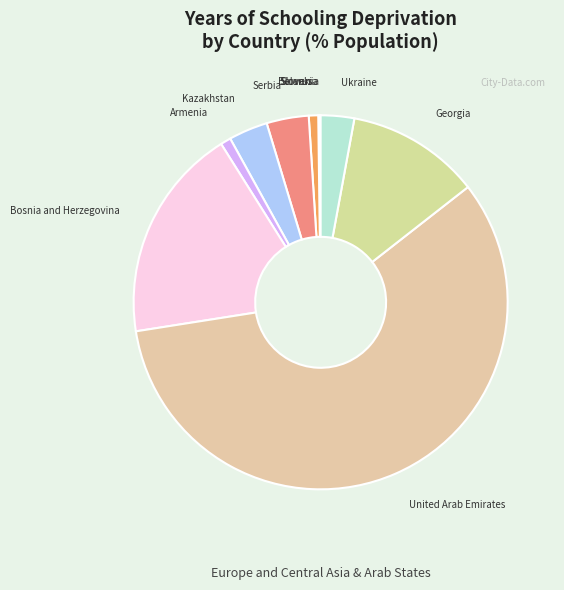

What is the smallest slice in the pie chart?

Slovenia